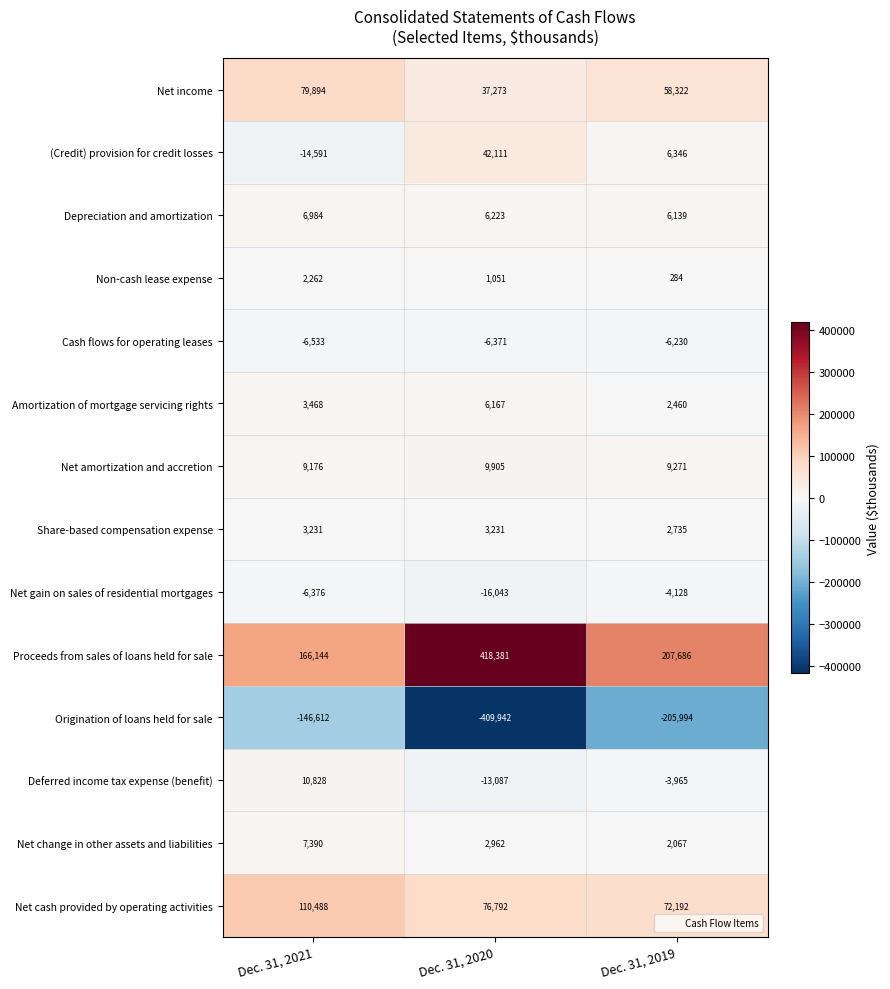

What is the difference between the Proceeds from sales of loans held for sale values at Dec. 31, 2021 and Dec. 31, 2019?

41542